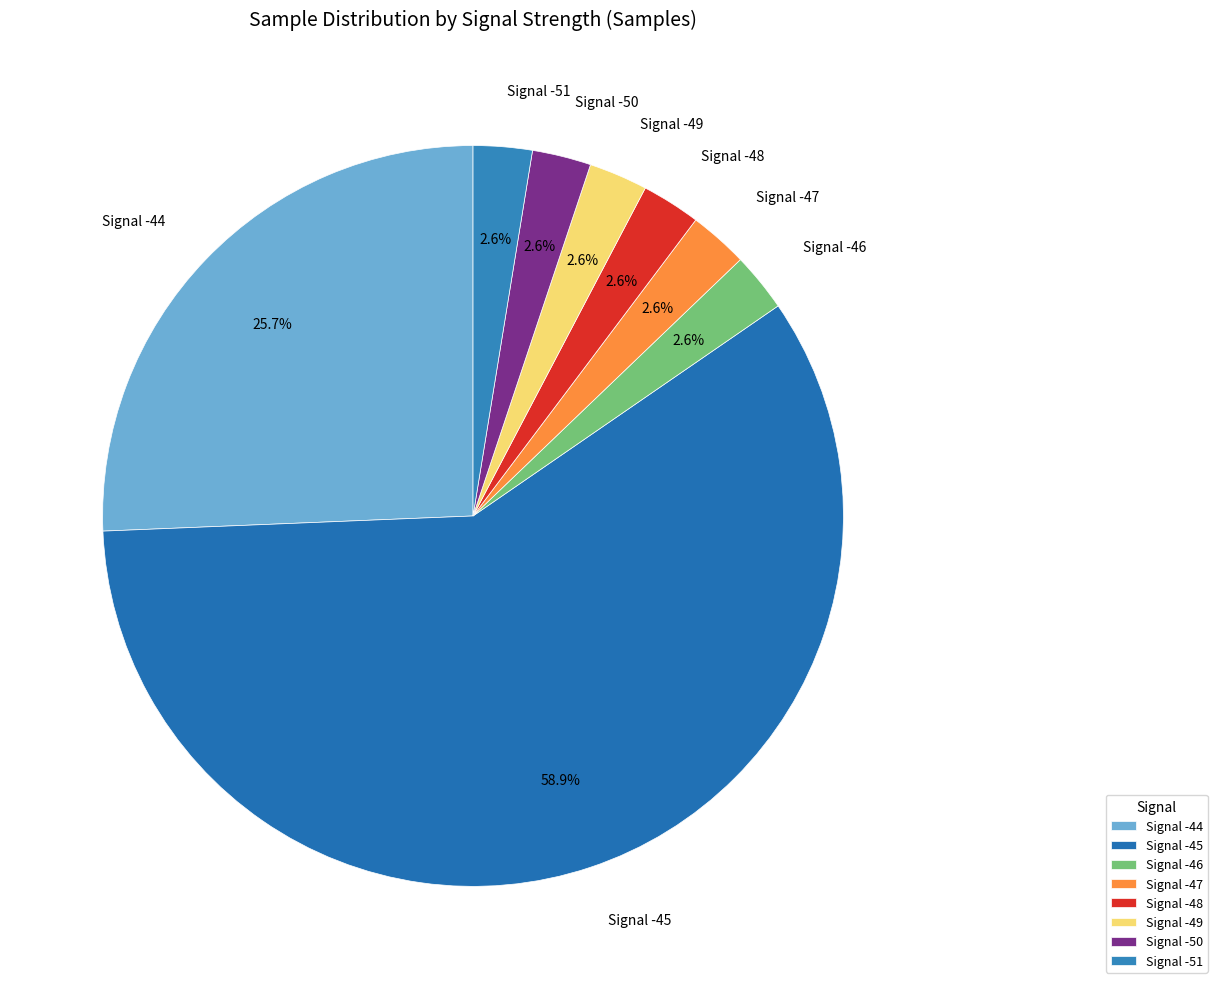

Does any single category account for the majority?

Yes